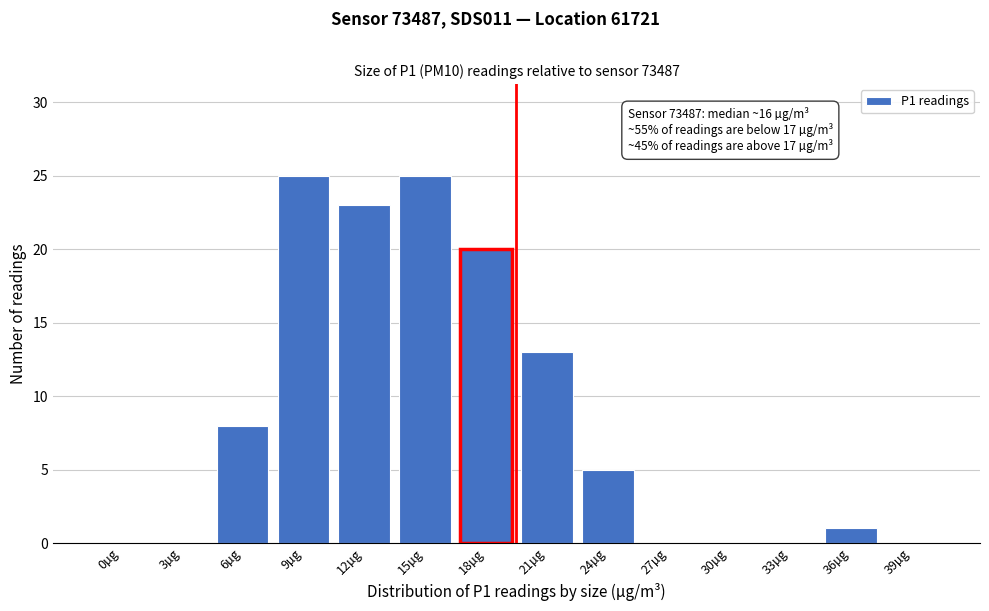

Reading left to right, list all the values displayed in this chart.

0µg=0	3µg=0	6µg=8	9µg=25	12µg=23	15µg=25	18µg=20	21µg=13	24µg=5	27µg=0	30µg=0	33µg=0	36µg=1	39µg=0